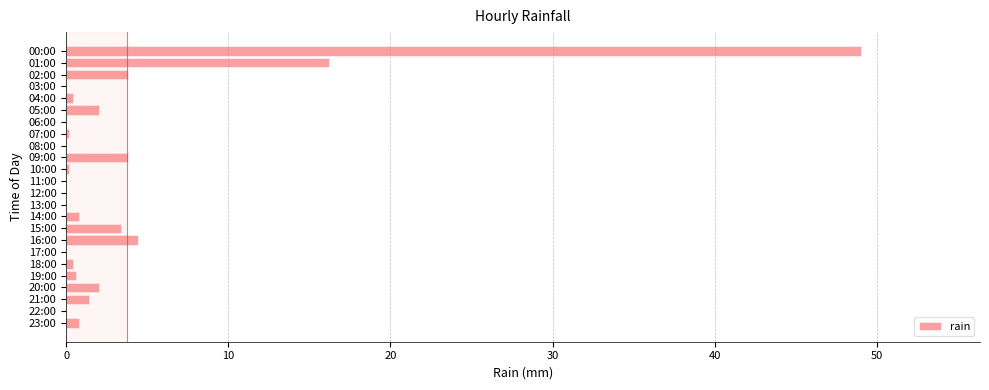

Where is the data nearest to the value 24?

01:00